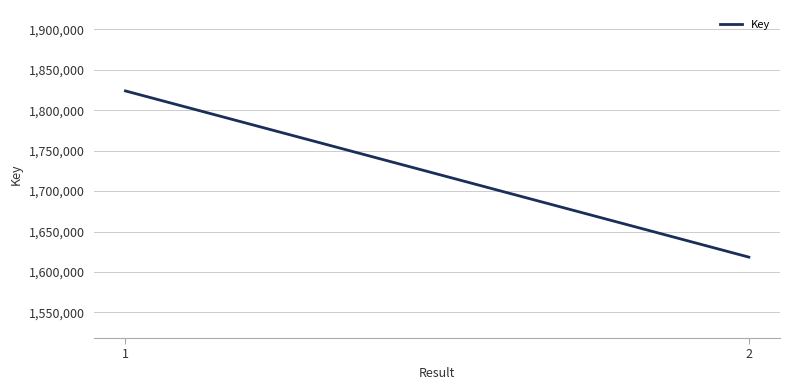

What is the sum of the values at 2 and 1?

3442197